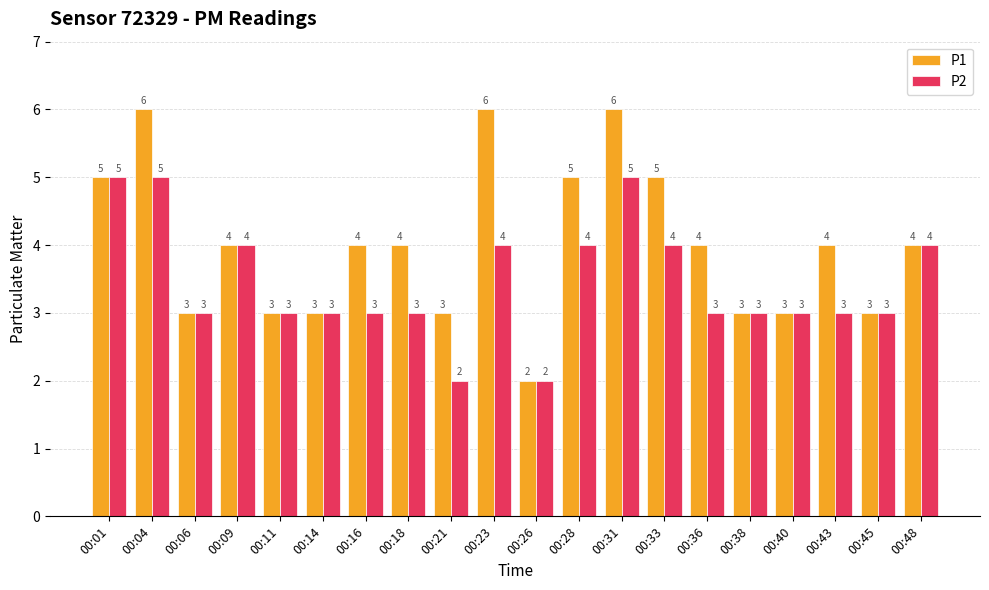

How many P2 values are between 3 and 4?

15